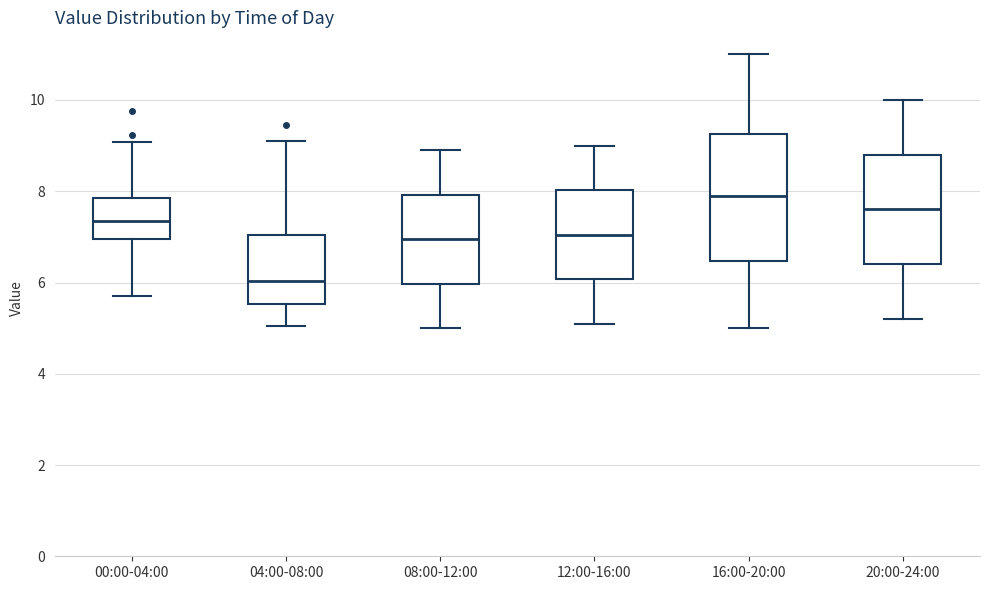

Where does the upper whisker of the box for 00:00-04:00 end on the y-axis? The values are not printed on the chart, so give them approximately, as read against the axis.

9.0